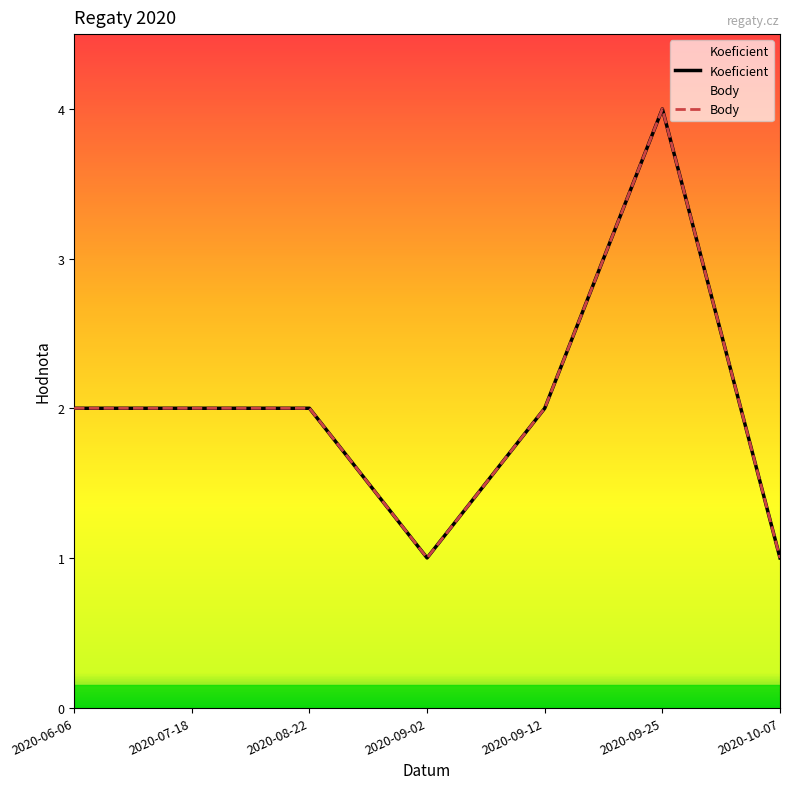

Reading right to left, what are all the values shown in this chart?

Koeficient: 2020-10-07=1	2020-09-25=4	2020-09-12=2	2020-09-02=1	2020-08-22=2	2020-07-18=2	2020-06-06=2
Body: 2020-10-07=1	2020-09-25=4	2020-09-12=2	2020-09-02=1	2020-08-22=2	2020-07-18=2	2020-06-06=2